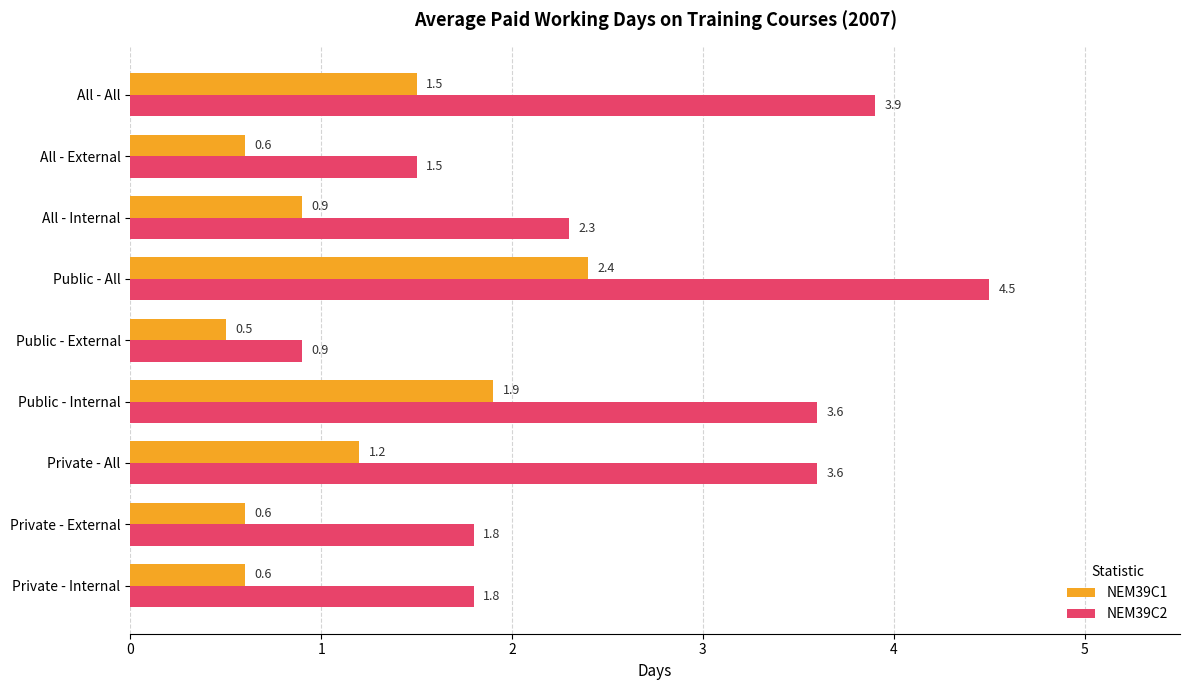

Is the value of NEM39C2 at All - Internal greater than the value of NEM39C1 at Public - Internal?

Yes